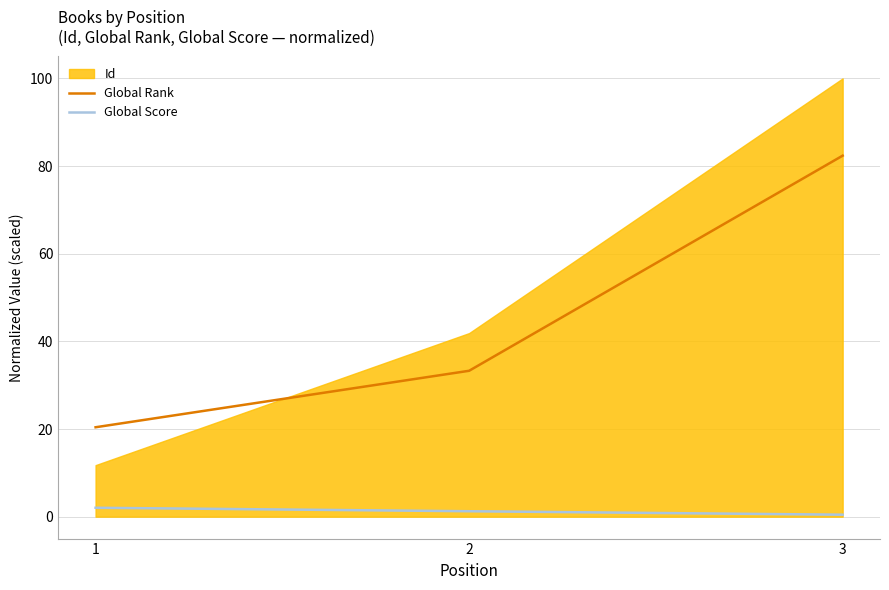

Is it true that Global Rank equals 43.4 at 3?

False